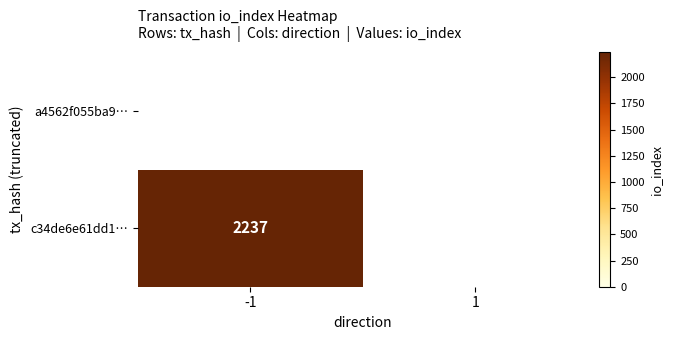

True or false: c34de6e61dd140918a880042ff2233cb3f6db9f has a value of 0 at direction.

False